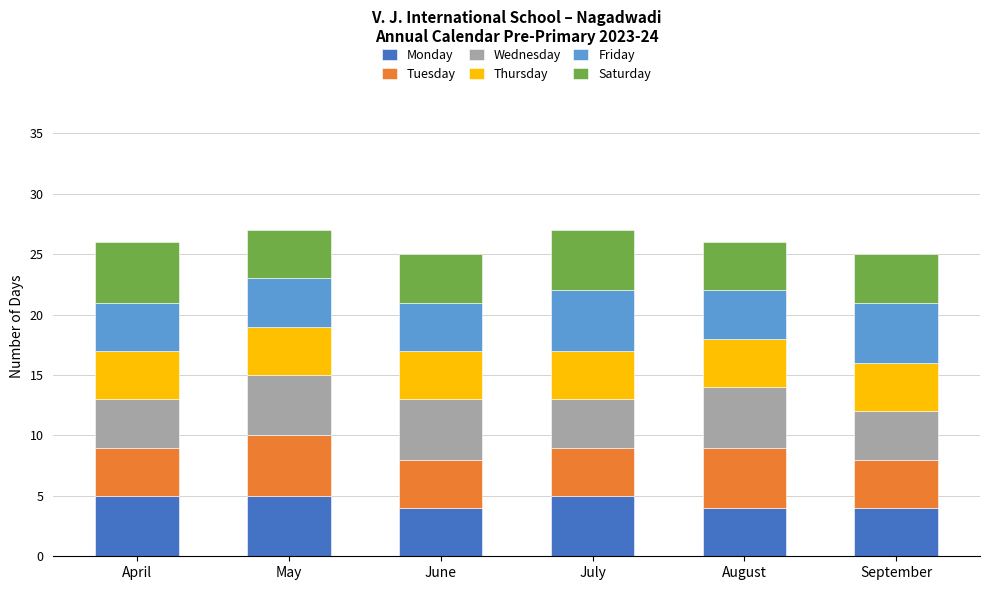

What is the minimum value for Monday?

4